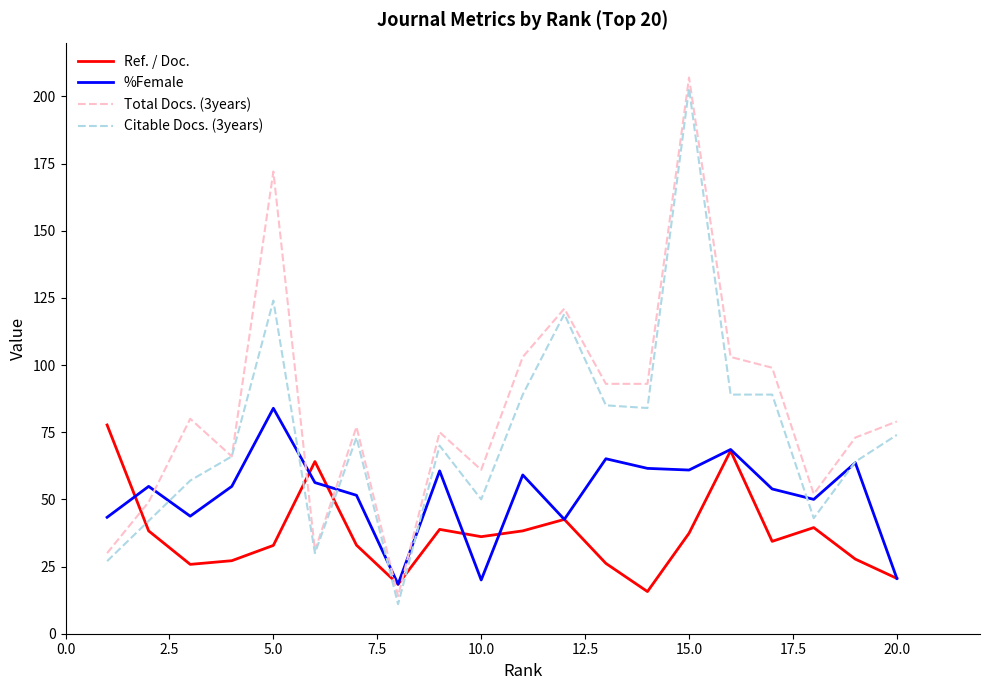

What is the average value of the Total Docs. (3years) series?

83.9